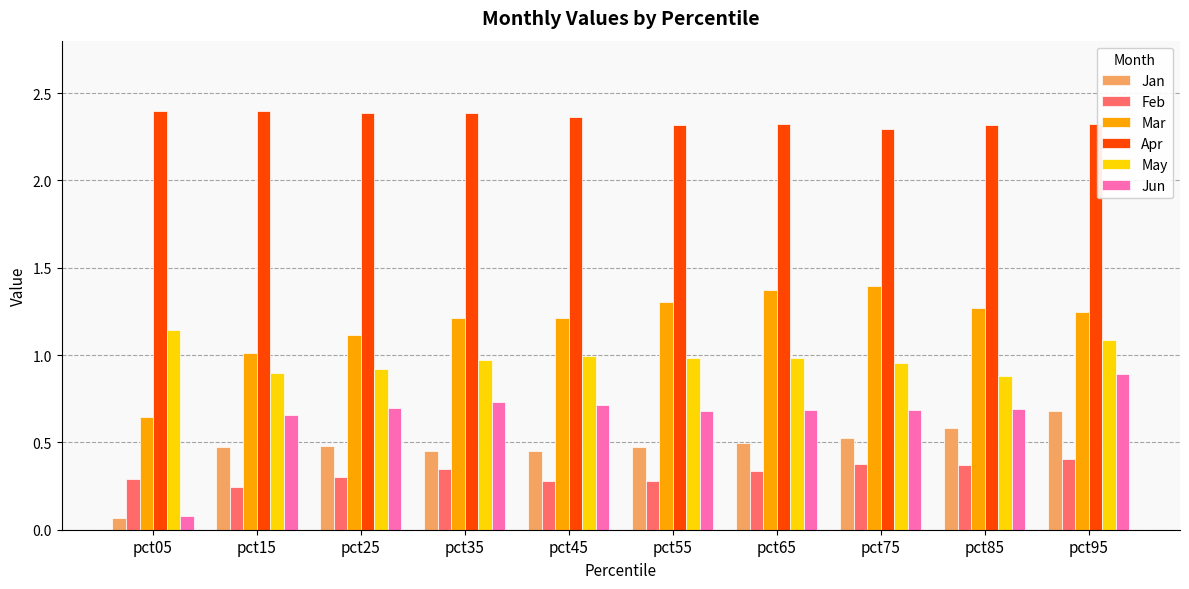

What are all the series names shown in the legend?

Jan, Feb, Mar, Apr, May, Jun